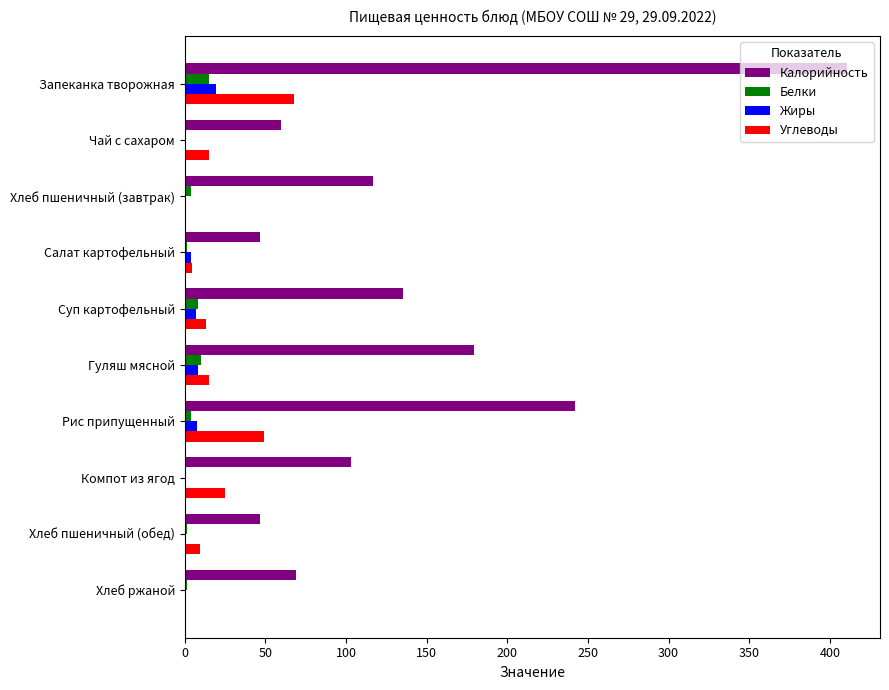

Between Запеканка творожная and Гуляш мясной, which series saw the biggest shift?

Калорийность